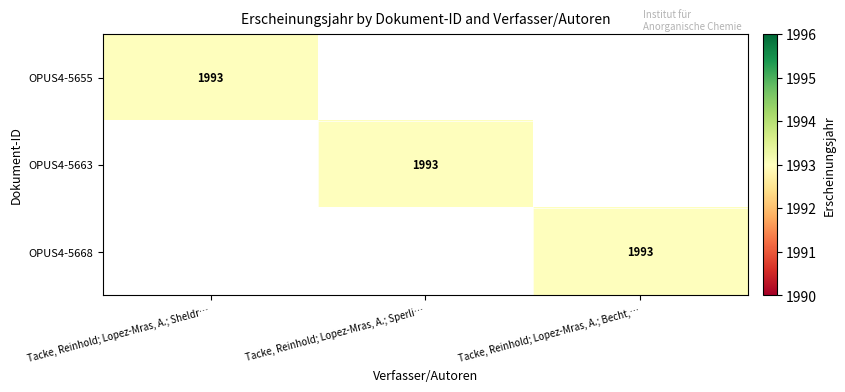

The OPUS4-5663 series shows 3185 at Tacke, Reinhold; Lopez-Mras, A.; Sperli…. True or false?

False